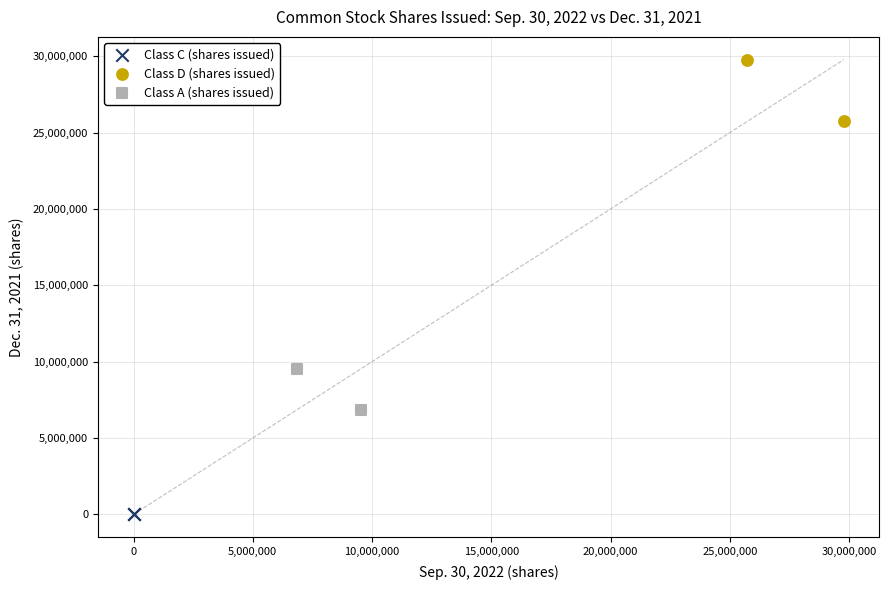

What are all the series names shown in the legend?

Class C (shares issued), Class D (shares issued), Class A (shares issued)